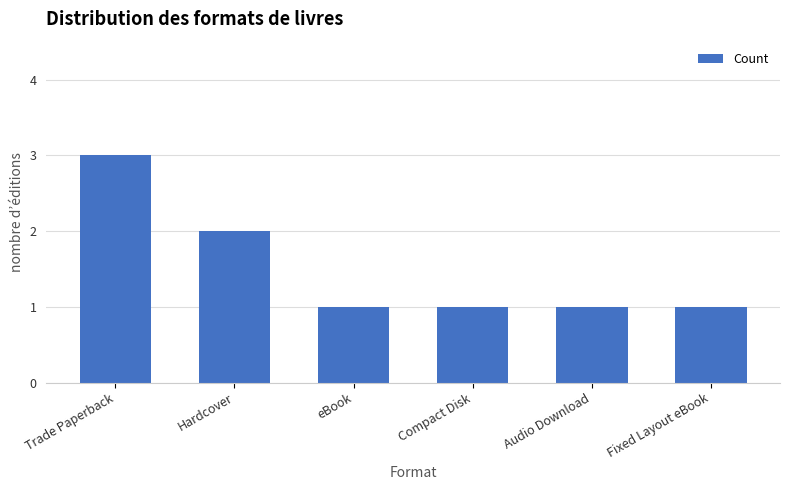

What is the label of the 5th bar from the left?

Audio Download